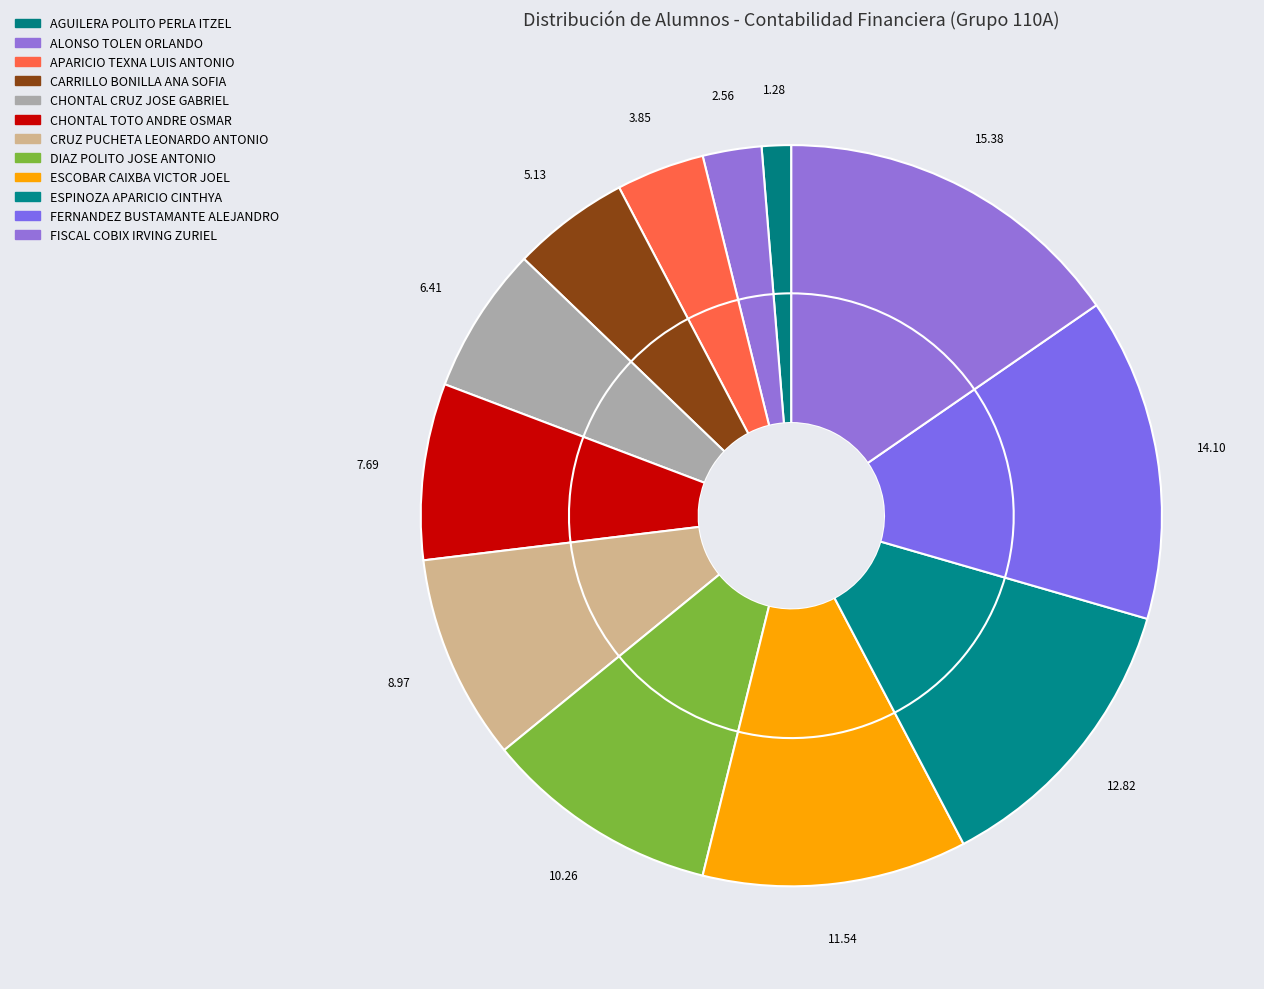

Combined, what portion of the pie is ESCOBAR CAIXBA VICTOR JOEL and ESPINOZA APARICIO CINTHYA?

24.4%